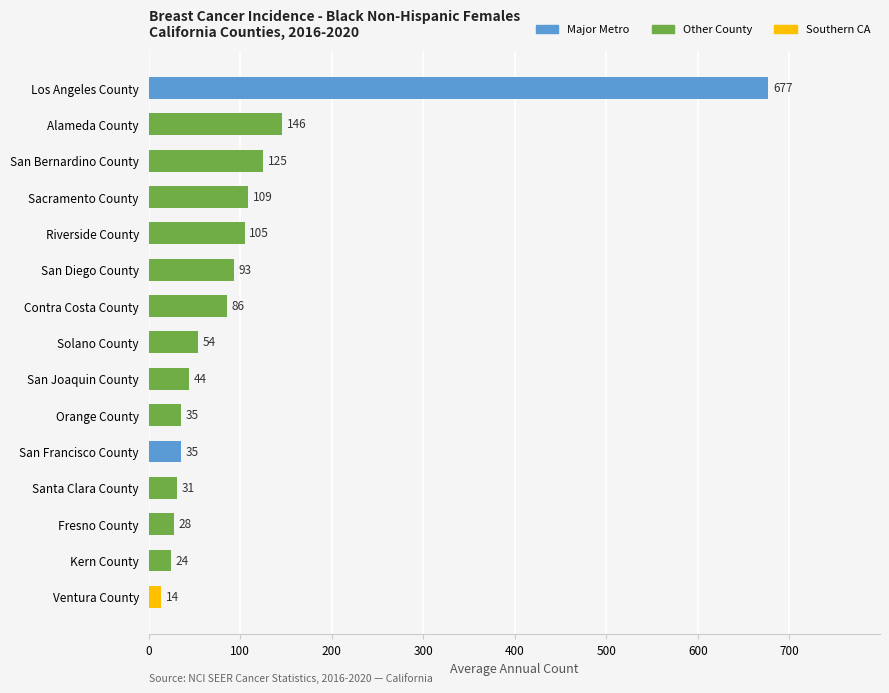

Where is the data nearest to the value 345?

Alameda County